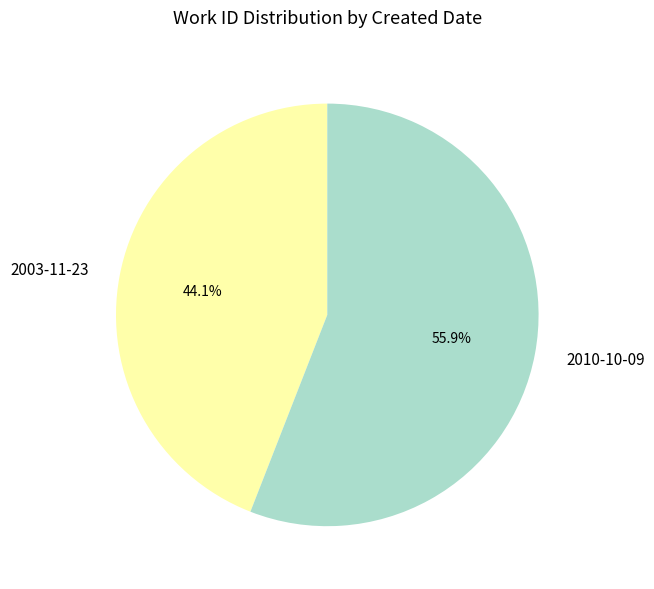

True or false: 2010-10-09 accounts for 56% of the total.

True